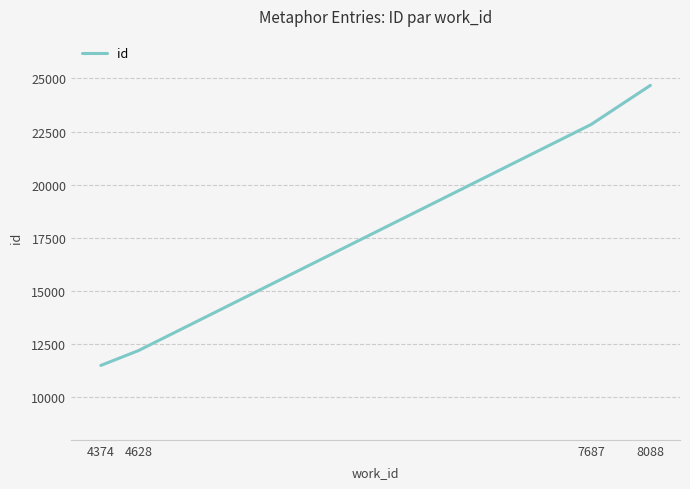

List the labels in order of value, smallest first.

4374, 4628, 7687, 8088